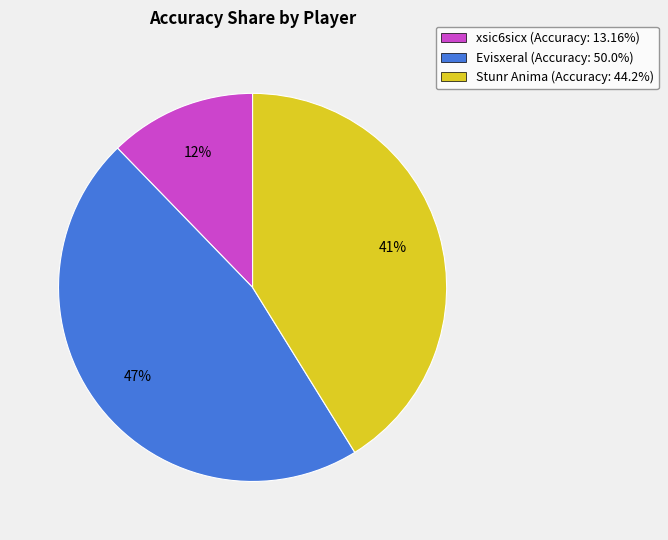

Count the number of slices in the pie.

3